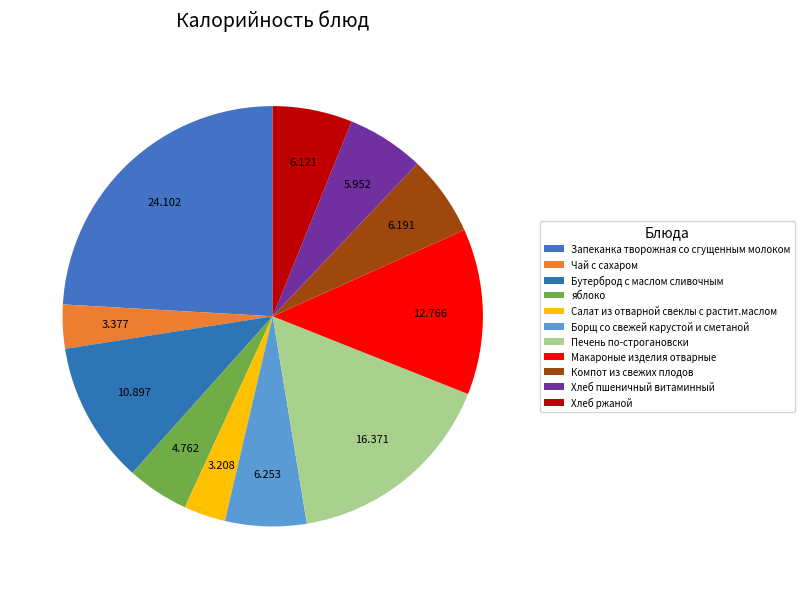

What is the ratio of the value at Хлеб пшеничный витаминный to the value at Чай с сахаром?

1.8